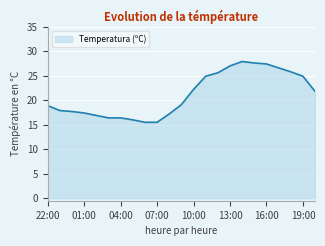

Reading left to right, transcribe all the data shown in this chart.

18.9	17.9	17.7	17.4	16.9	16.4	16.4	16.0	15.5	15.5	17.2	19.1	22.2	24.9	25.6	27.0	27.9	27.6	27.4	26.6	25.8	24.9	21.8